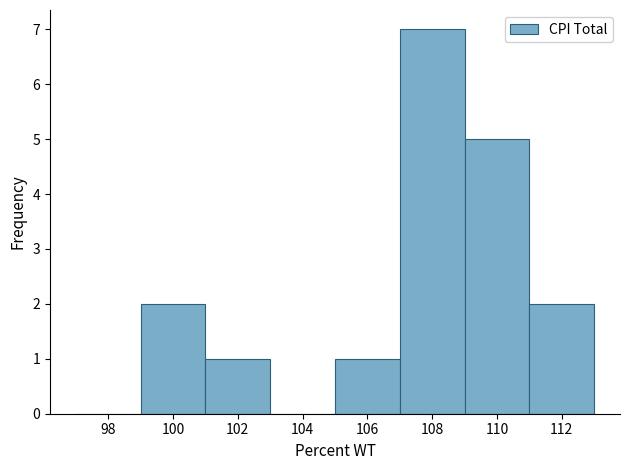

Reading left to right, list every bar in this chart as the range it spans on the x-axis followed by its height. The values are not printed on the chart, so give them approximately, as read against the axis.

97 to 99: 0
99 to 101: 2
101 to 103: 1
103 to 105: 0
105 to 107: 1
107 to 109: 7
109 to 111: 5
111 to 113: 2